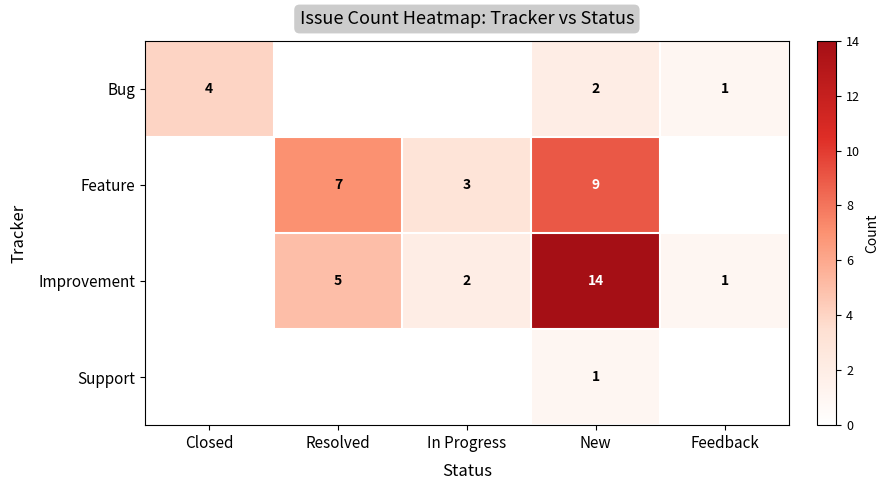

At which label is Feature closest to 4?

In Progress